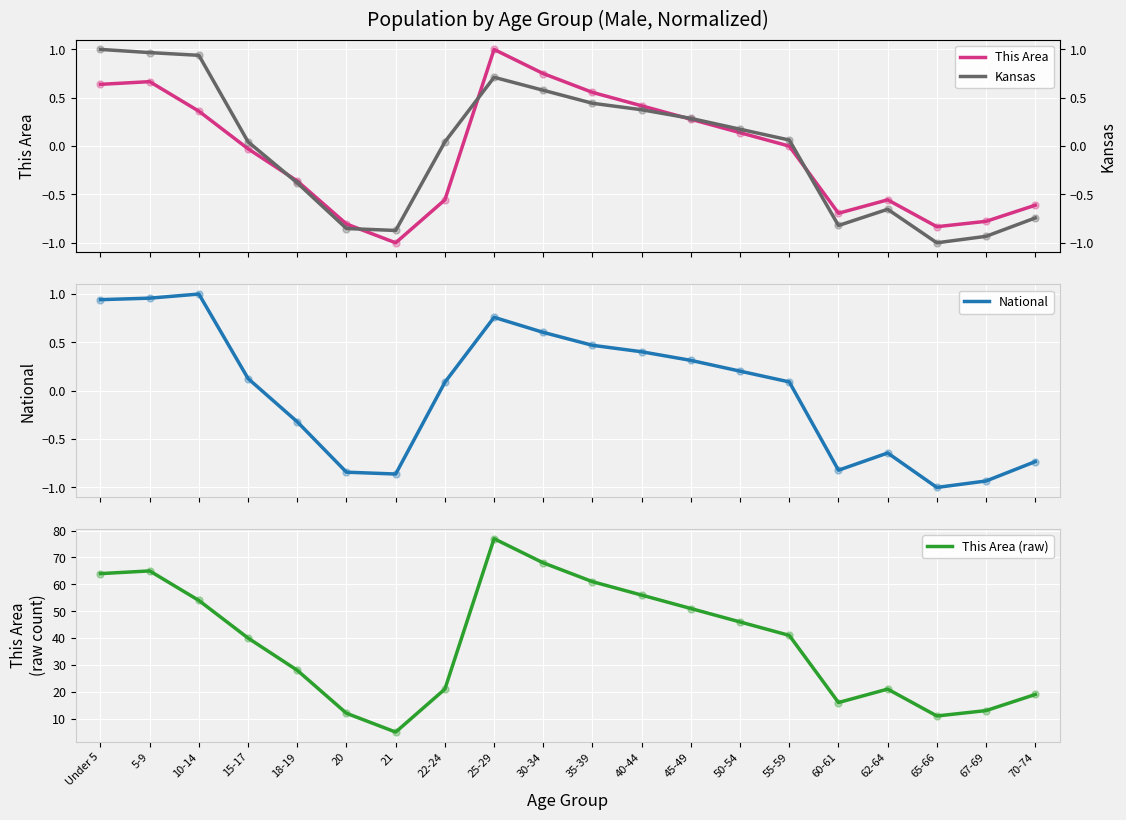

At which category is the sum across all series the highest?

25-29